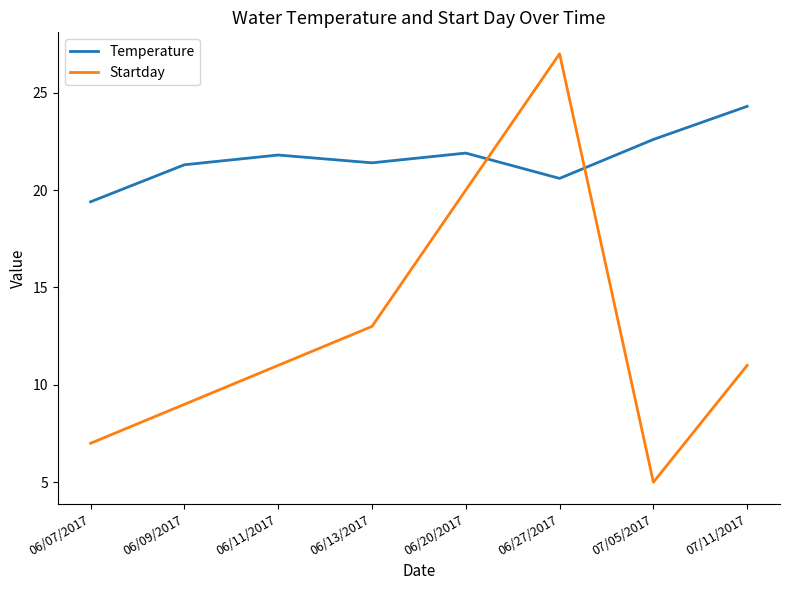

Which category has the lowest value across all series?

07/05/2017